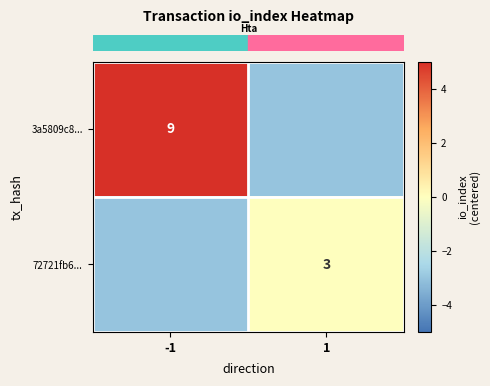

The value of row_1 at 1 is 0. True or false?

True